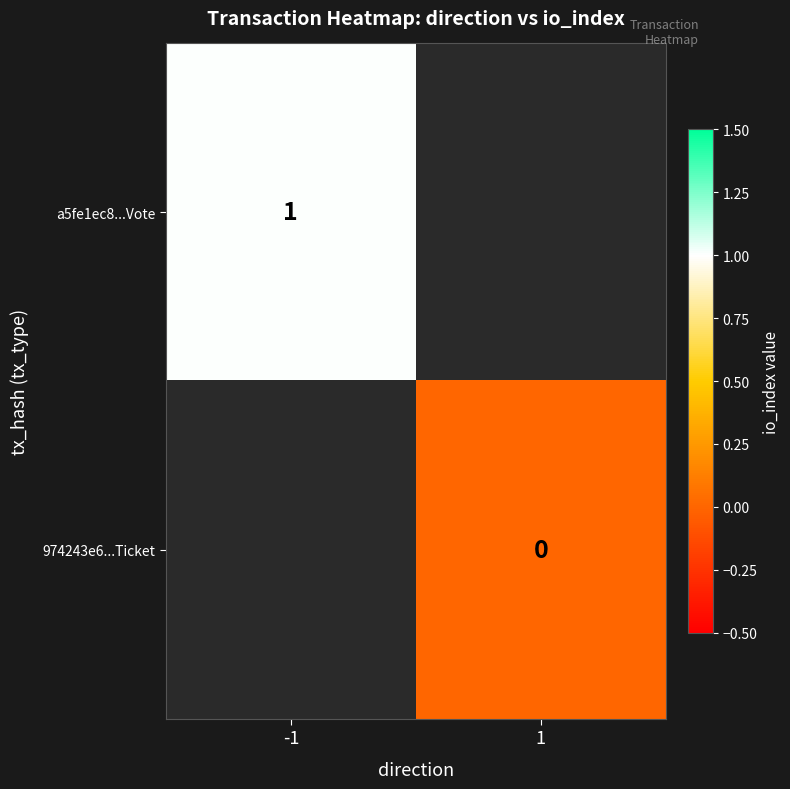

Is it true that a5fe1ec8...Vote equals 1 at -1?

True